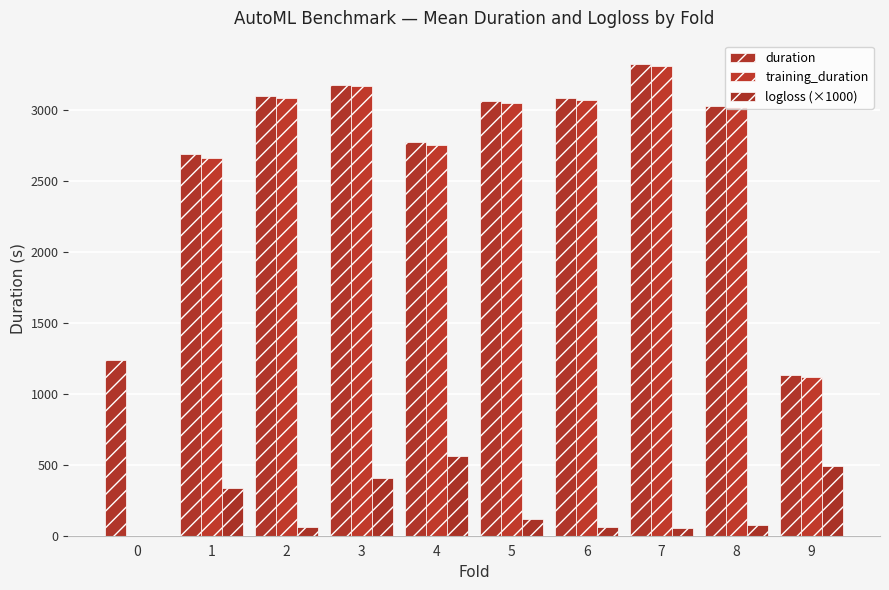

What is the difference between the second highest and second lowest values in the training_duration series?

2043.0